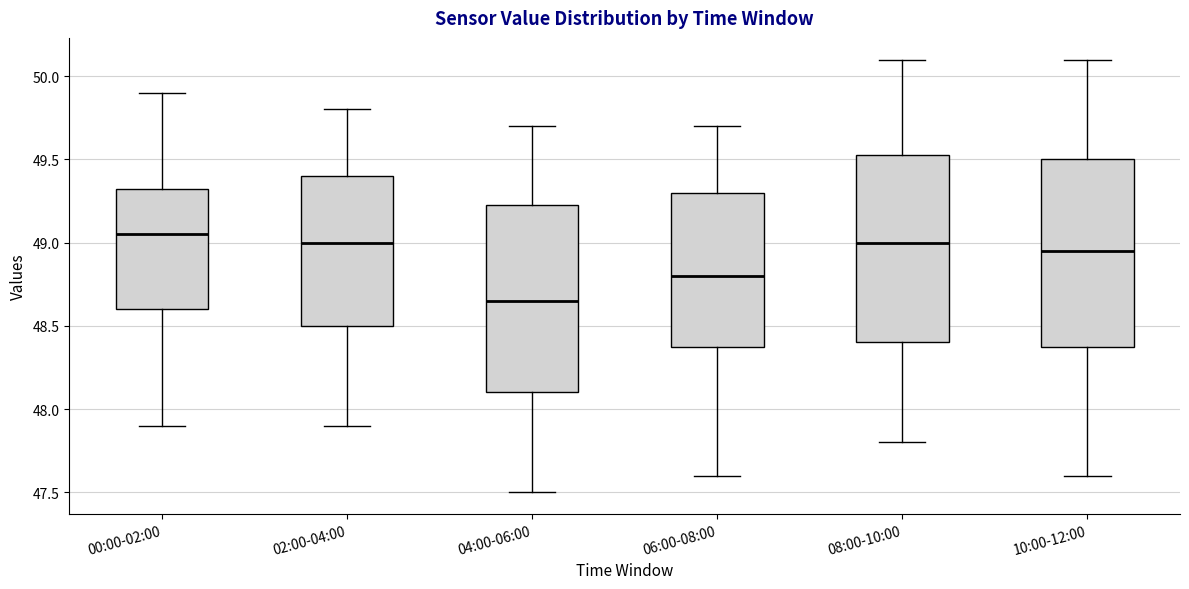

Reading left to right, read every box against the y-axis: the position of its median line, the range the box covers, and the ends of its whiskers. The values are not printed on the chart, so give them approximately, as read against the axis.

00:00-02:00: median 49.05, box 48.60 to 49.35, whiskers 47.90 to 49.90
02:00-04:00: median 49.00, box 48.50 to 49.40, whiskers 47.90 to 49.80
04:00-06:00: median 48.65, box 48.10 to 49.25, whiskers 47.50 to 49.70
06:00-08:00: median 48.80, box 48.40 to 49.30, whiskers 47.60 to 49.70
08:00-10:00: median 49.00, box 48.40 to 49.55, whiskers 47.80 to 50.10
10:00-12:00: median 48.95, box 48.40 to 49.50, whiskers 47.60 to 50.10